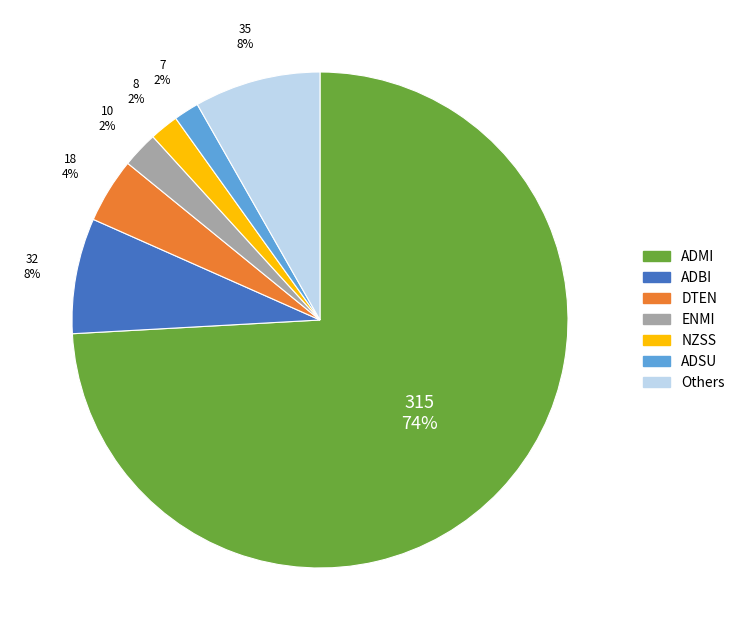

Is the sum of ADSU and DTEN greater than half?

No